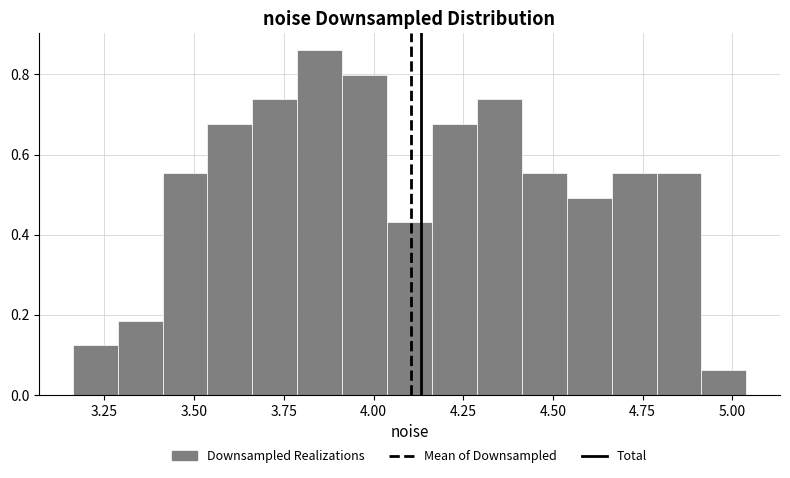

Around what value on the x-axis is the tallest bar? Give the approximate position of its centre, as read against the axis.

3.85